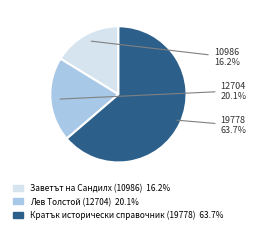

Count the number of slices in the pie.

3